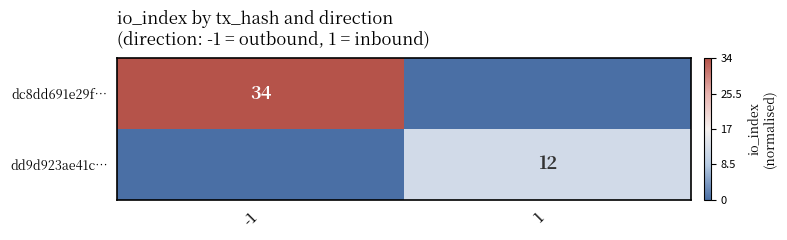

Is it true that dc8dd691e29f… equals 20 at -1?

False